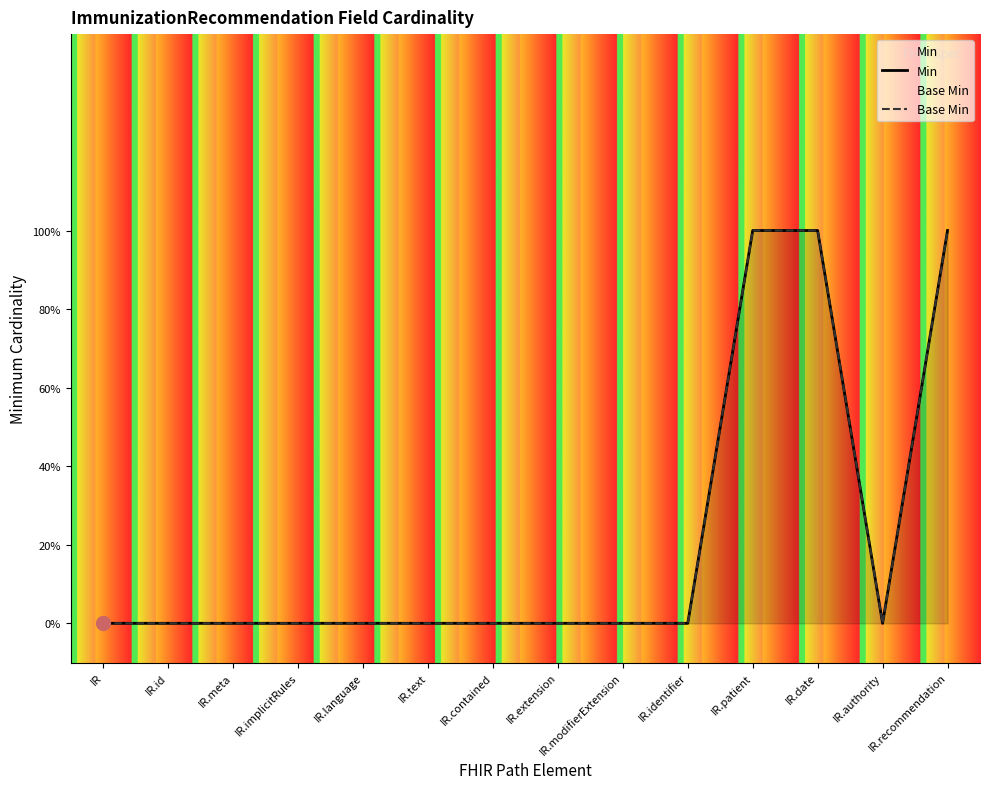

True or false: Base Min has more than 0 points higher than both neighbors.

False